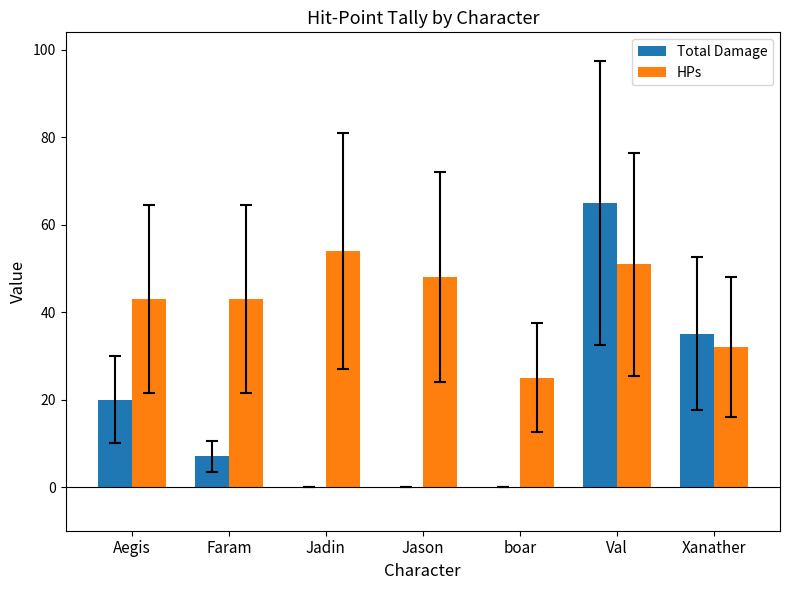

Which series has the largest total across all categories?

HPs